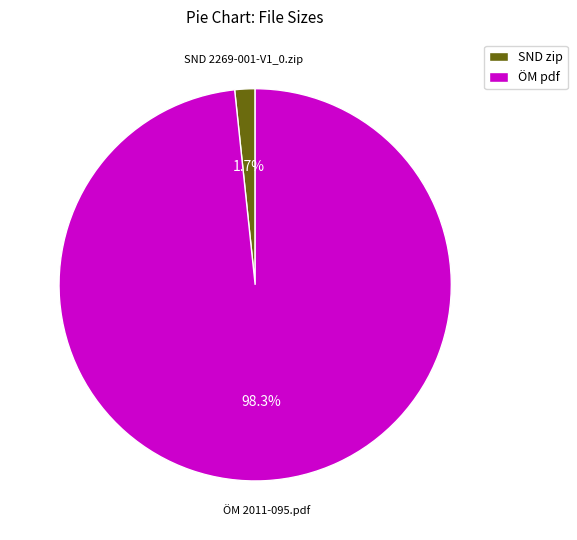

What is the total percentage of SND 2269-001-V1_0.zip and ÖM 2011-095.pdf?

100.0%